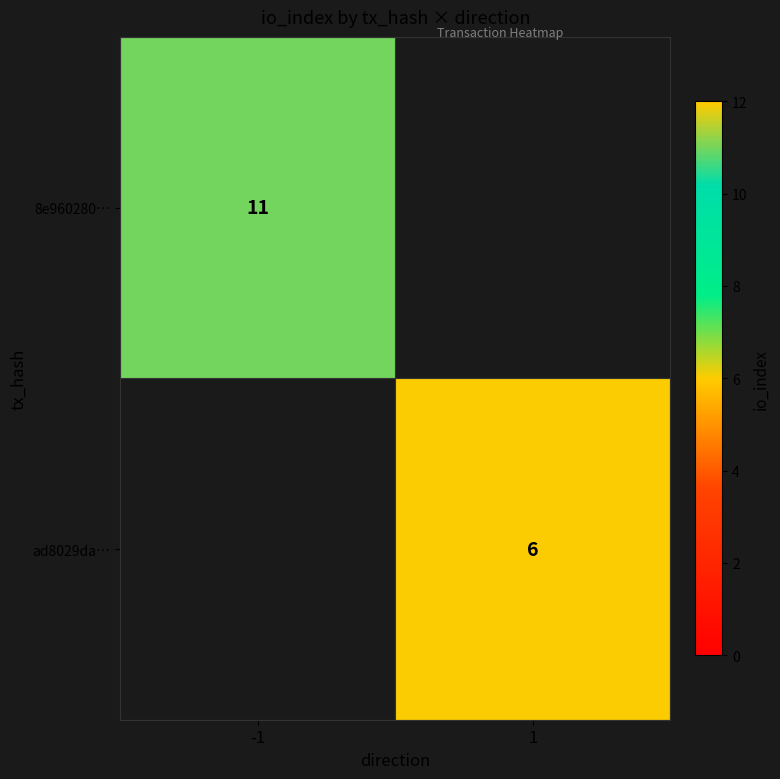

Which label corresponds to the smallest value in the chart?

1